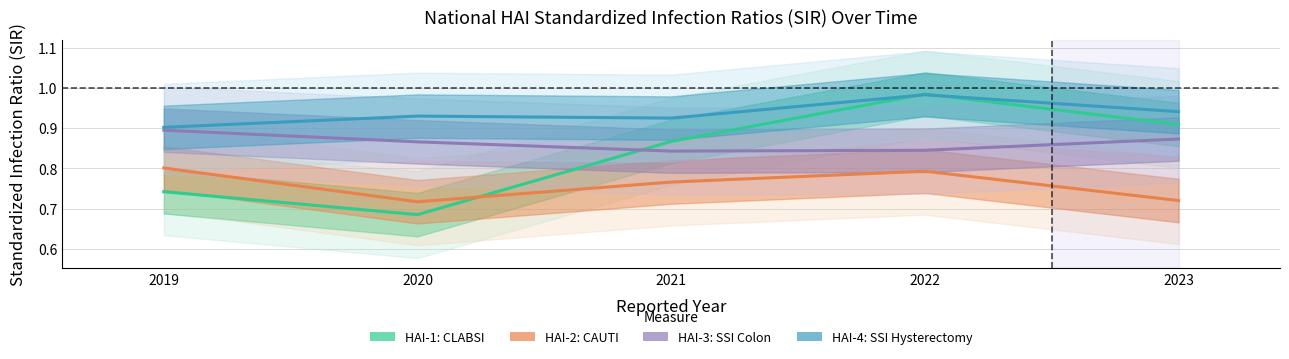

What is the difference between the maximum and minimum values in the HAI-2: CAUTI series?

0.1